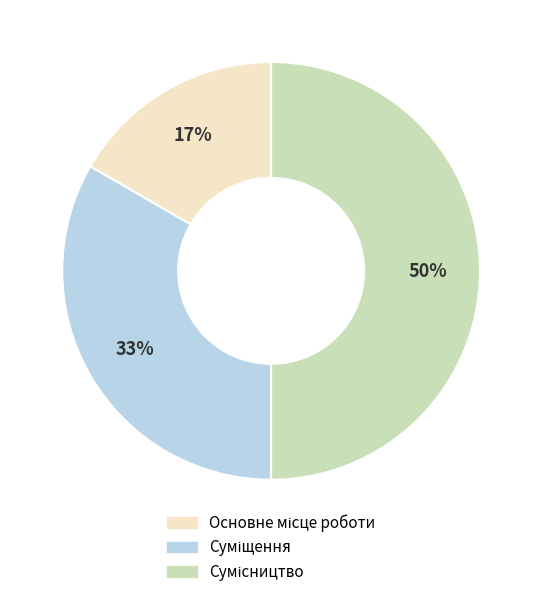

To the nearest percent, what is the average slice percentage?

33%